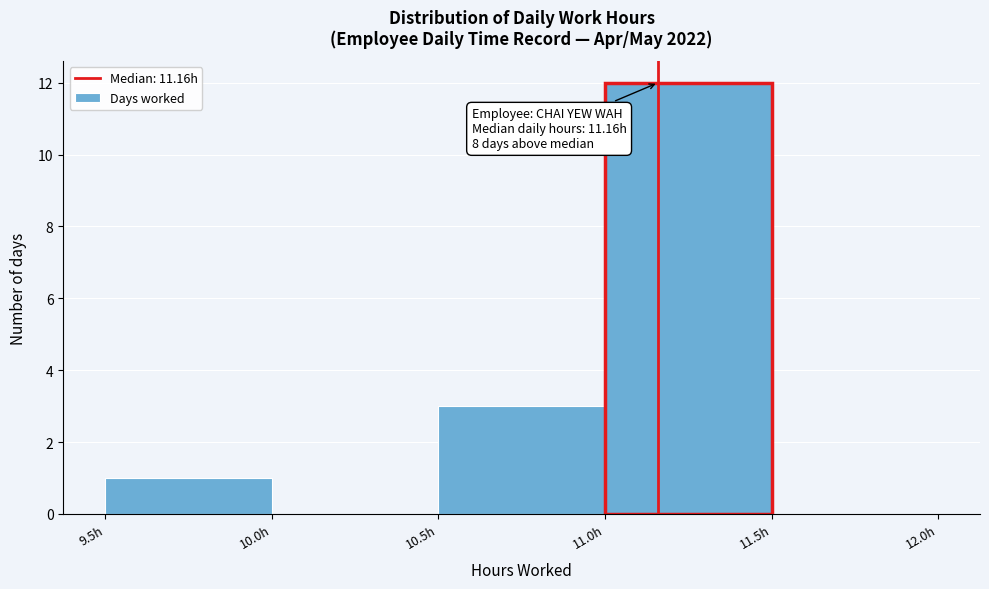

Over which range of the x-axis is the bar tallest?

11.0 to 11.5